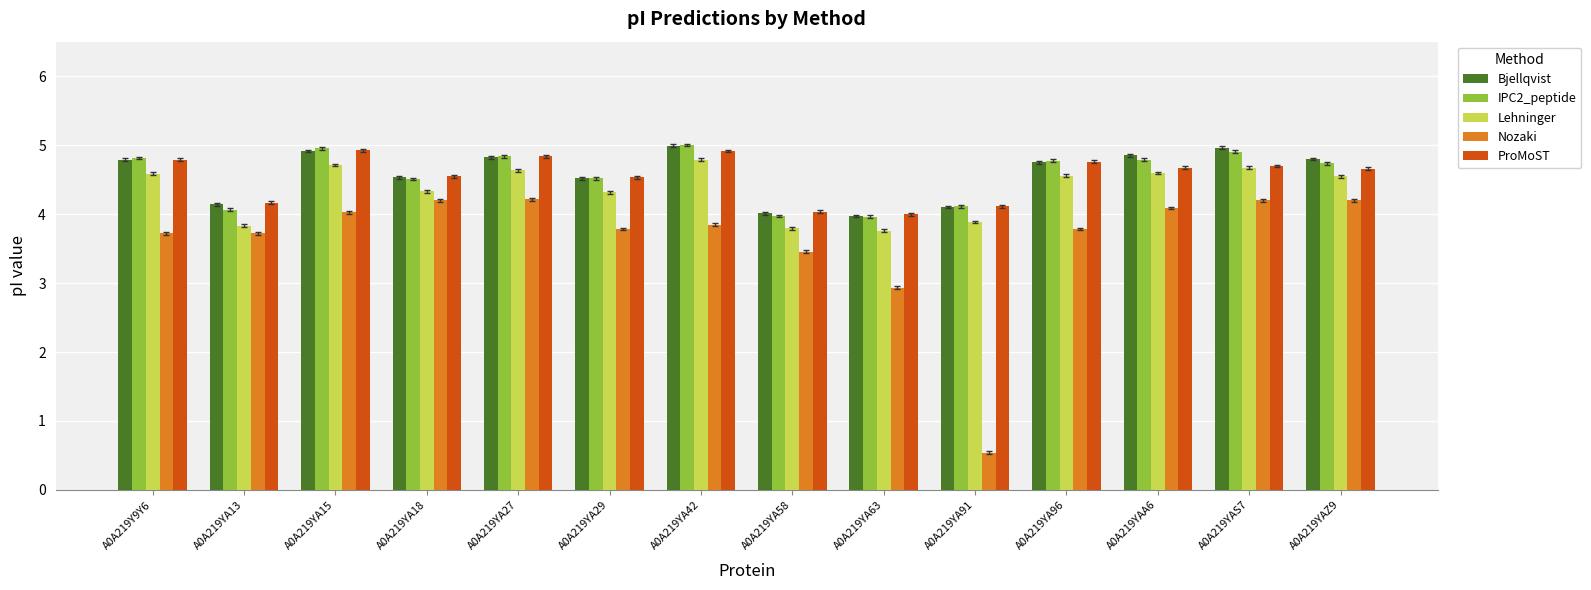

True or false: IPC2_peptide has a value of 2.5 at A0A219YAZ9.

False